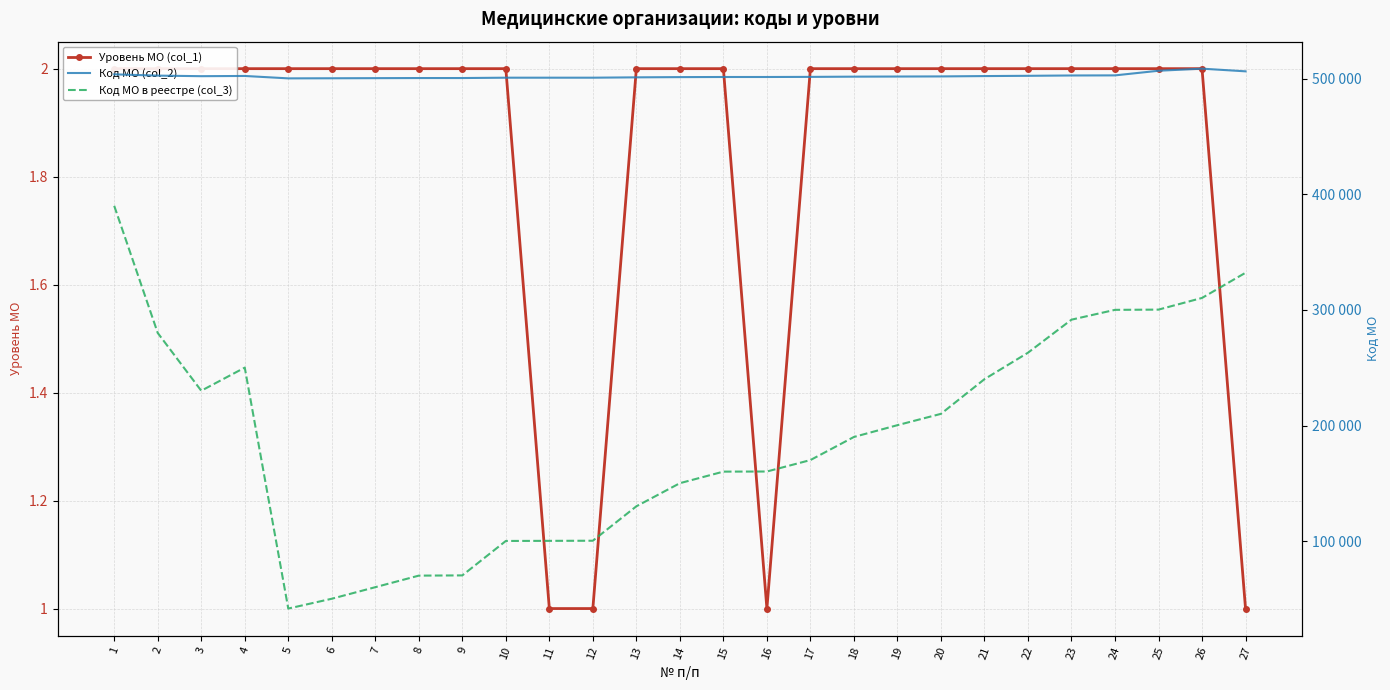

Reading left to right, extract all data points from this chart.

Уровень МО (col_1): 1=2	2=2	3=2	4=2	5=2	6=2	7=2	8=2	9=2	10=2	11=1	12=1	13=2	14=2	15=2	16=1	17=2	18=2	19=2	20=2	21=2	22=2	23=2	24=2	25=2	26=2	27=1
Код МО (col_2): 1=503901	2=502801	3=502301	4=502501	5=500416	6=500501	7=500601	8=500701	9=500702	10=501001	11=501002	12=501003	13=501301	14=501501	15=501601	16=501602	17=501701	18=501901	19=502003	20=502101	21=502401	22=502630	23=502916	24=503001	25=507001	26=508816	27=506505
Код МО в реестре (col_3): 1=390101	2=280101	3=230101	4=250101	5=41601	6=50101	7=60101	8=70101	9=70301	10=100101	11=100201	12=100301	13=130101	14=150101	15=160101	16=160201	17=170101	18=190101	19=200301	20=210101	21=240101	22=263001	23=291601	24=300101	25=300301	26=310401	27=332201